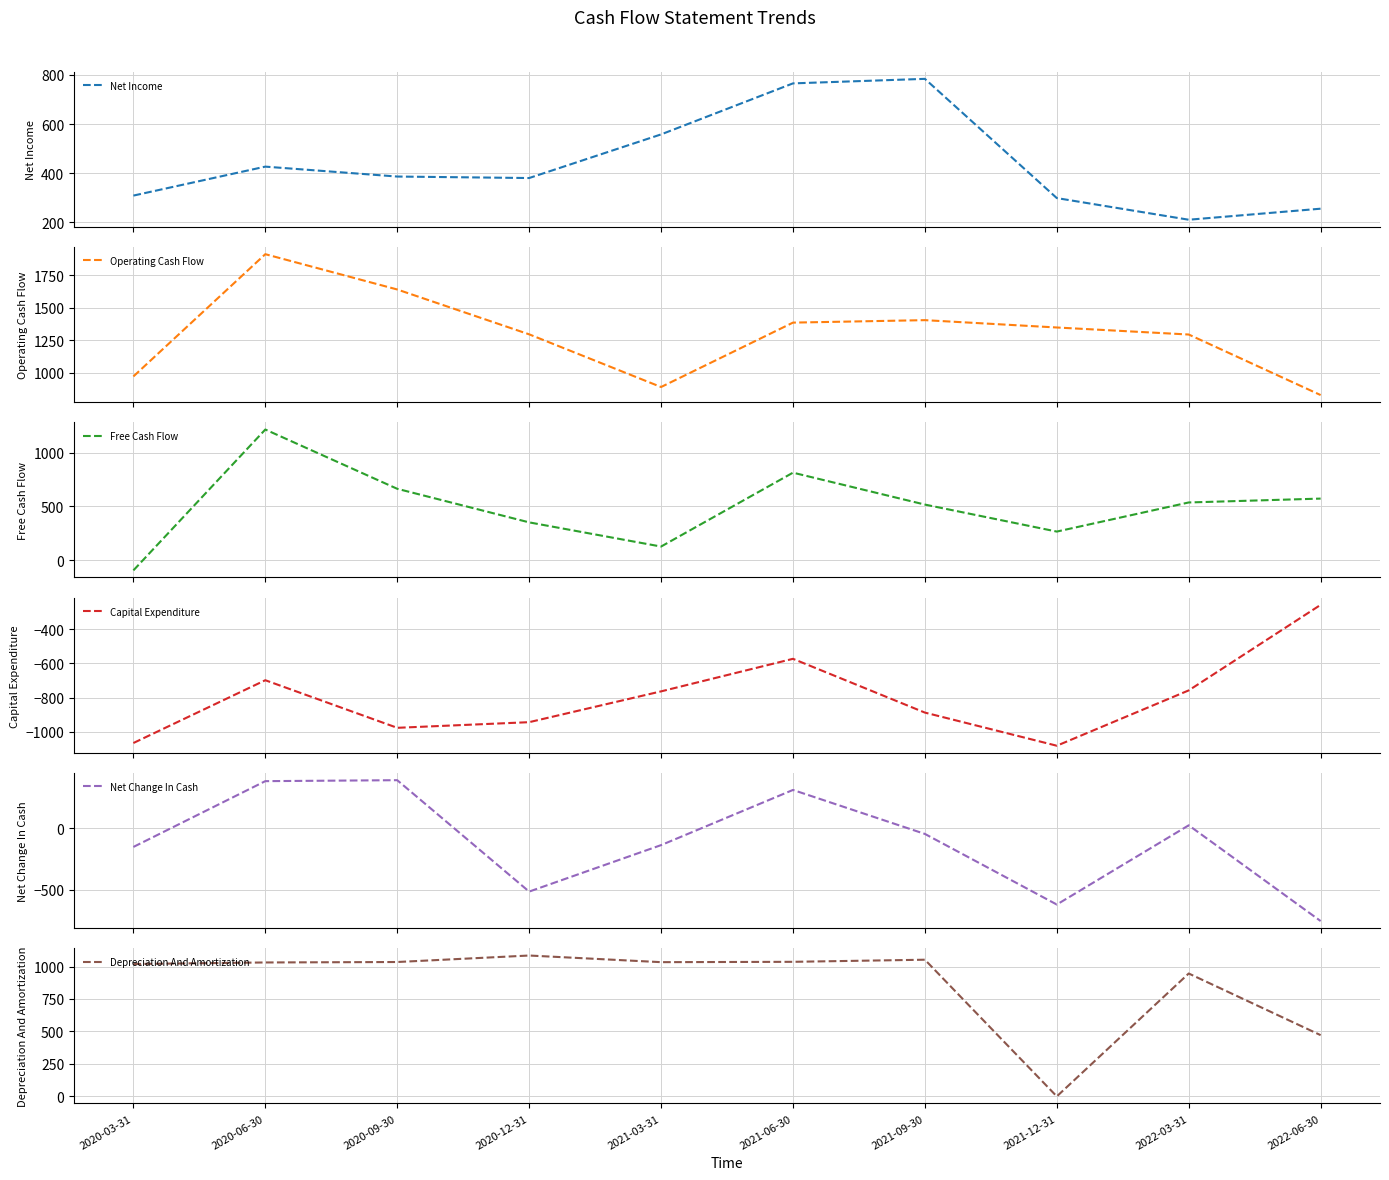

The value of Free Cash Flow at 2021-06-30 is 1193.1. True or false?

False